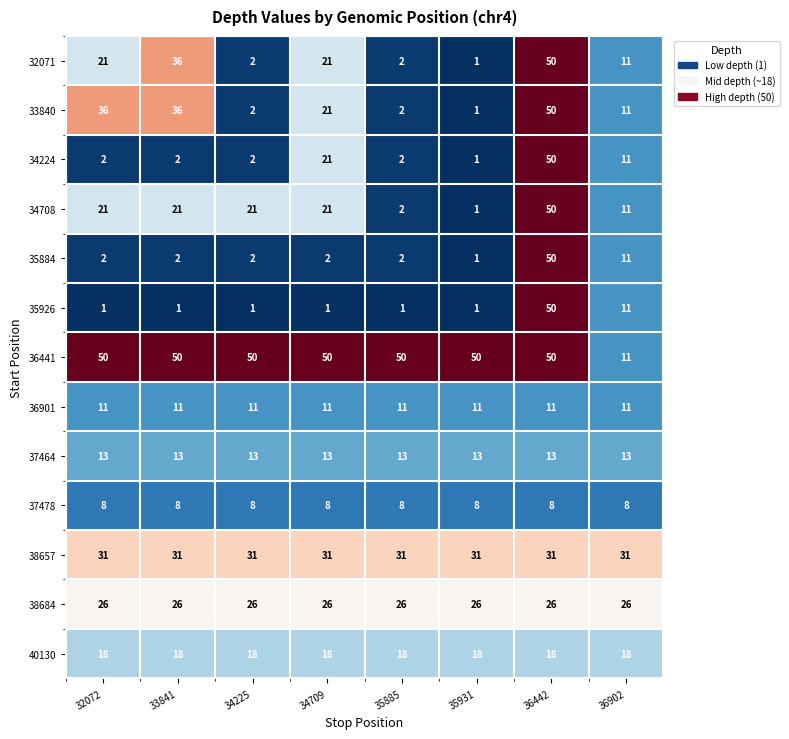

What is the difference between the highest and lowest values at 32072?

49